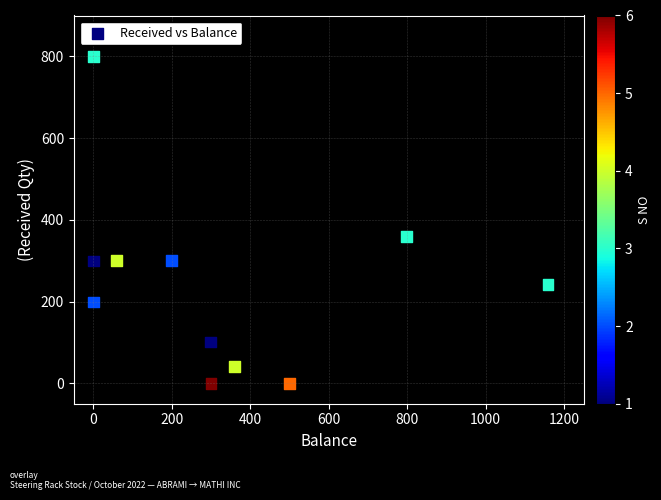

What Y value in the scatter plot is closest to 399?

360